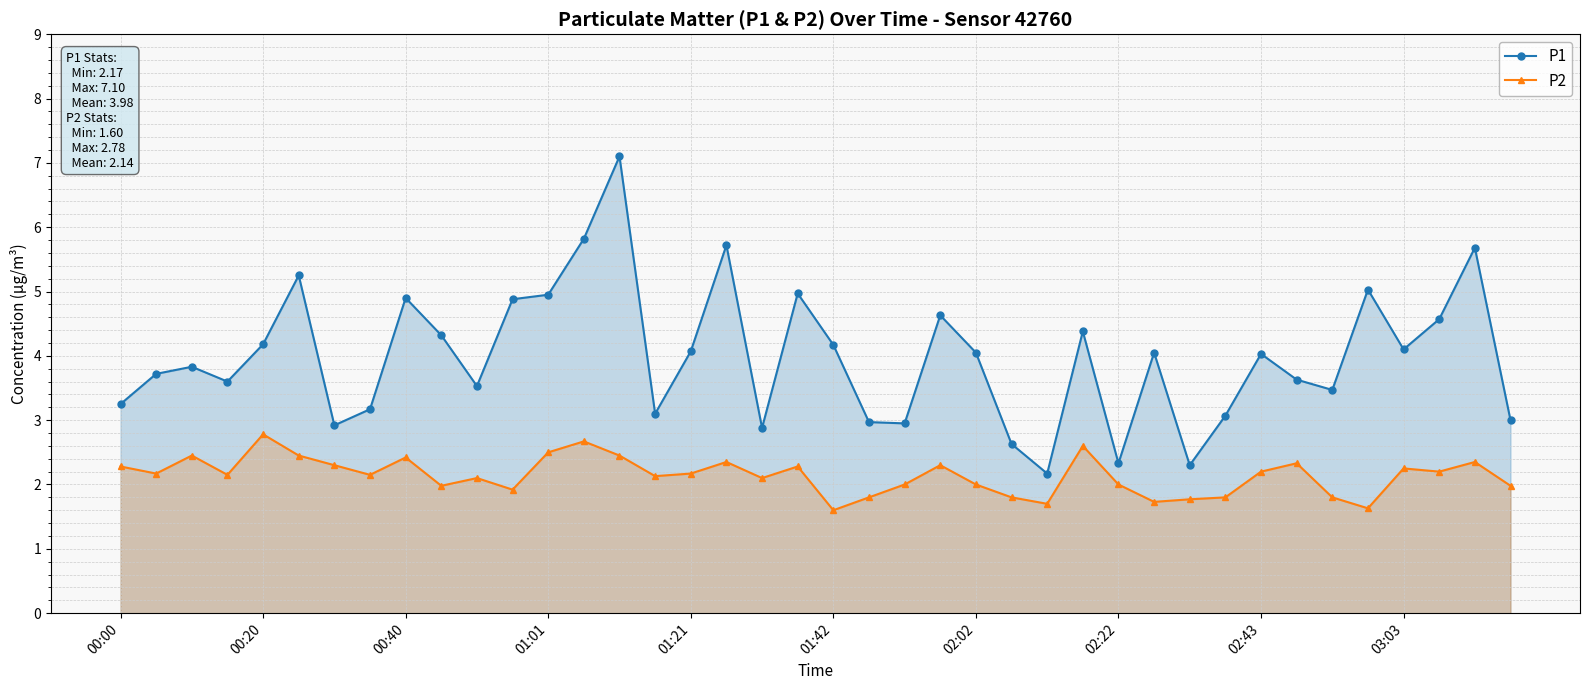

What is the sum of all P2 values?

85.6